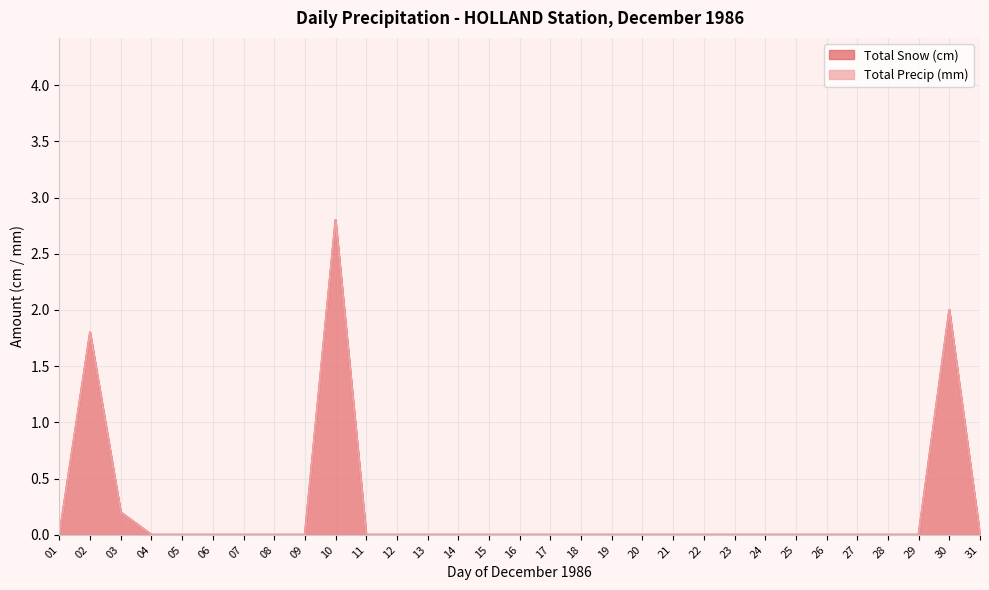

The Total Precip (mm) series shows 2.0 at 30. True or false?

True